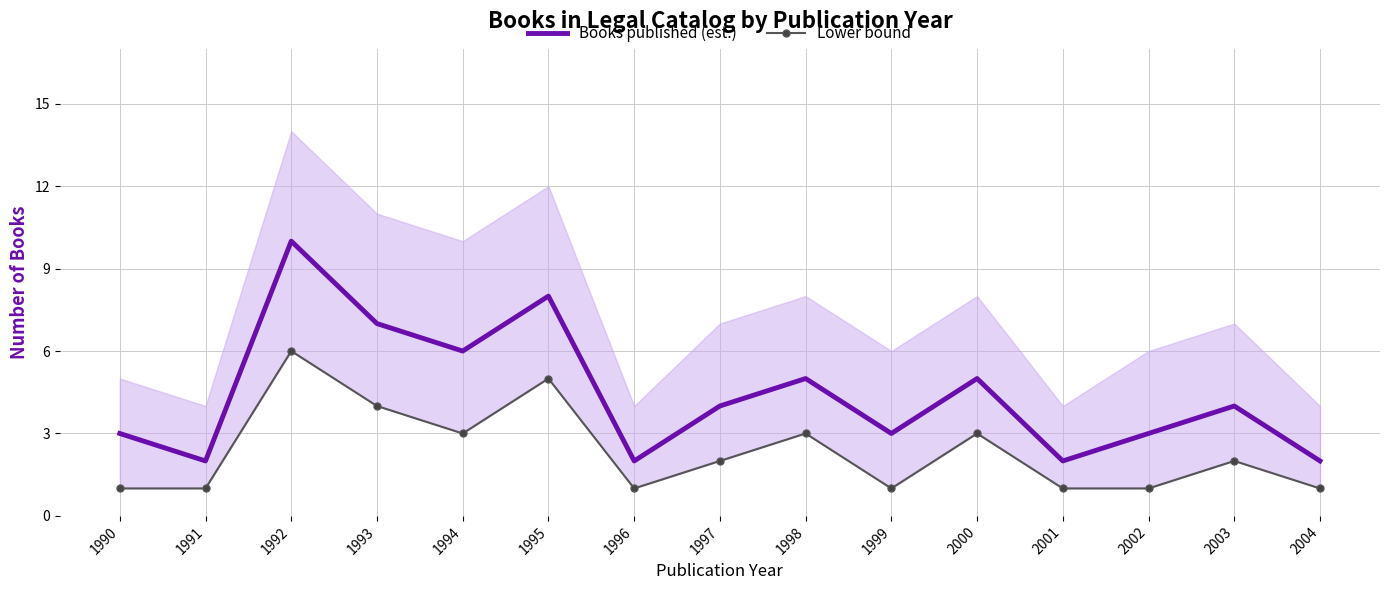

At which label does Lower bound first exceed 2?

1992